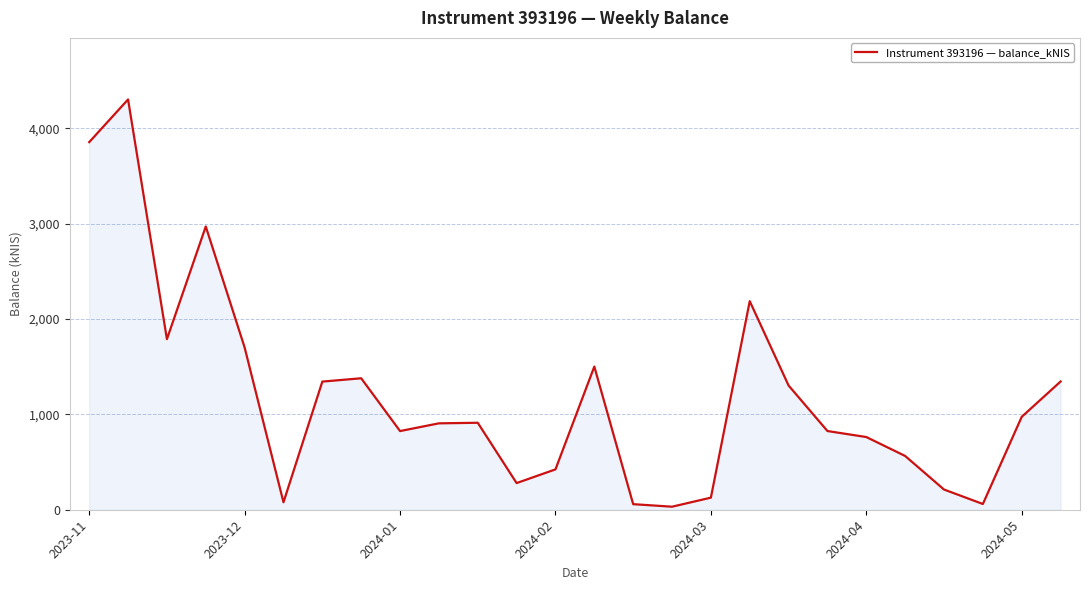

What is the greatest value displayed?

4301.3